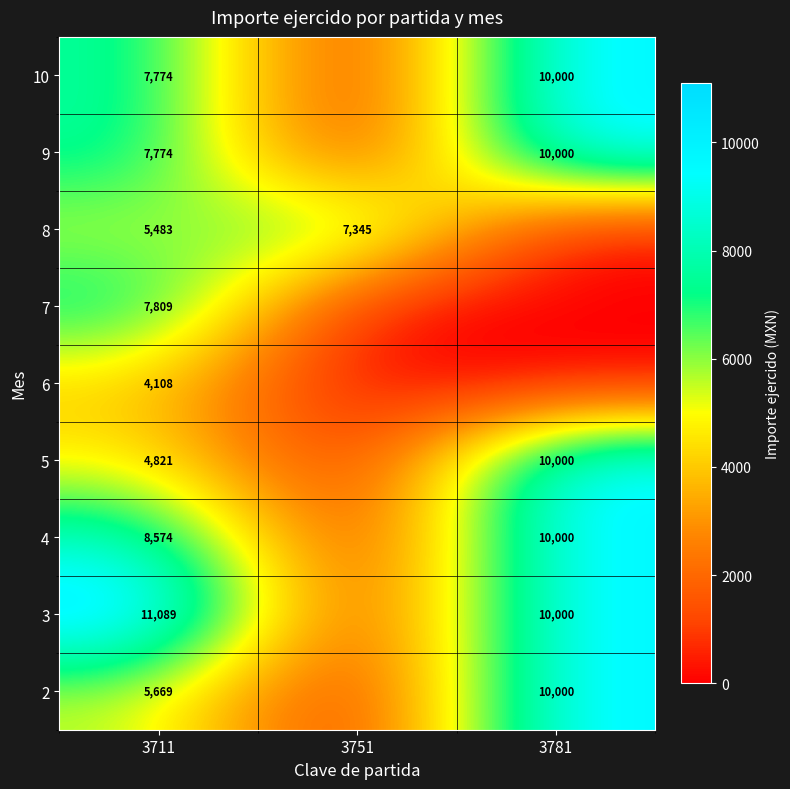

What is the spread (max minus min) of values at 3711?

6981